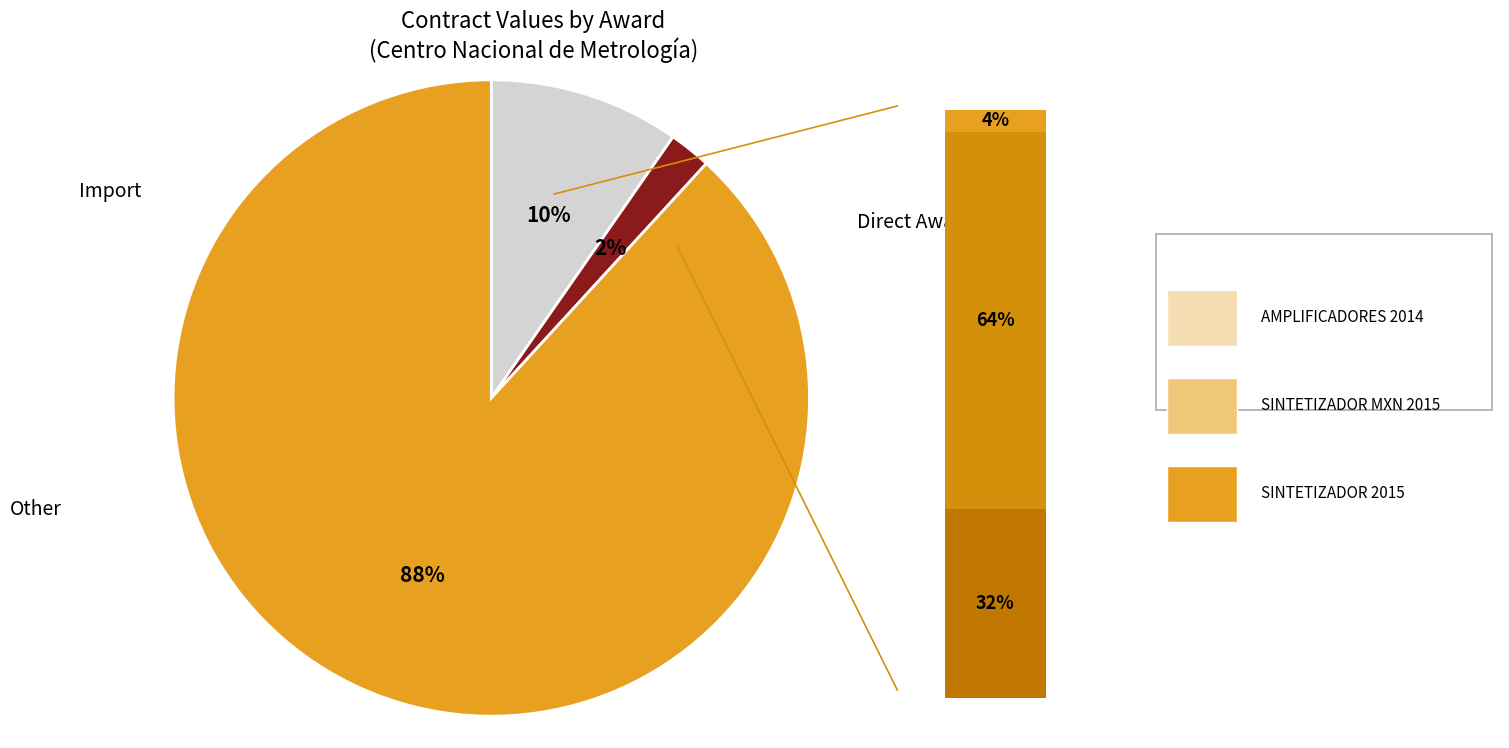

Does any single category account for the majority?

Yes